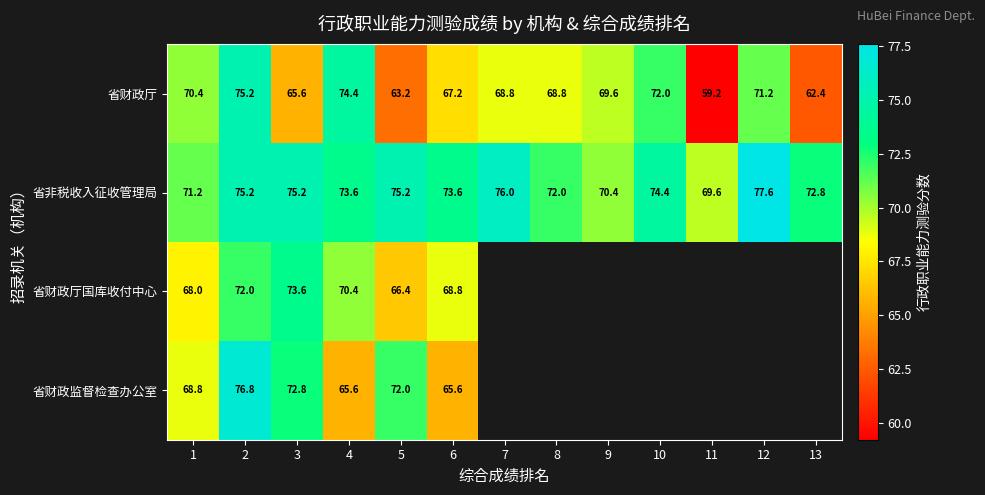

Read the 省财政厅 value at 8.

68.8